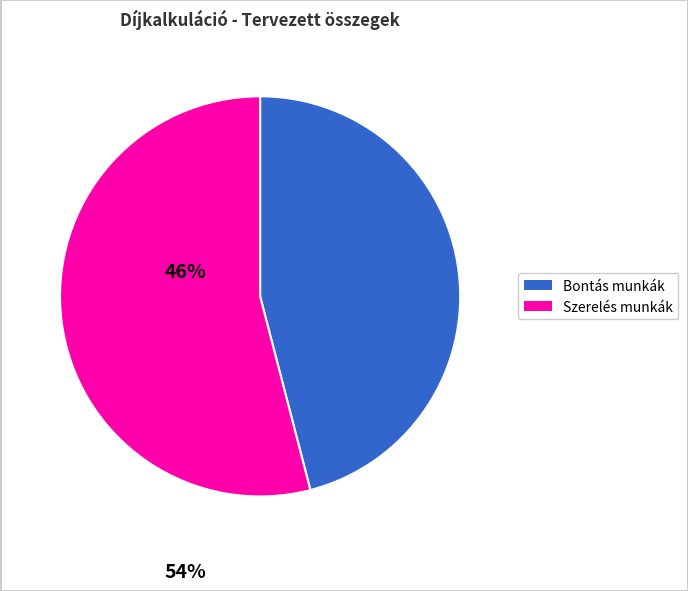

Is there a majority slice in this chart?

Yes